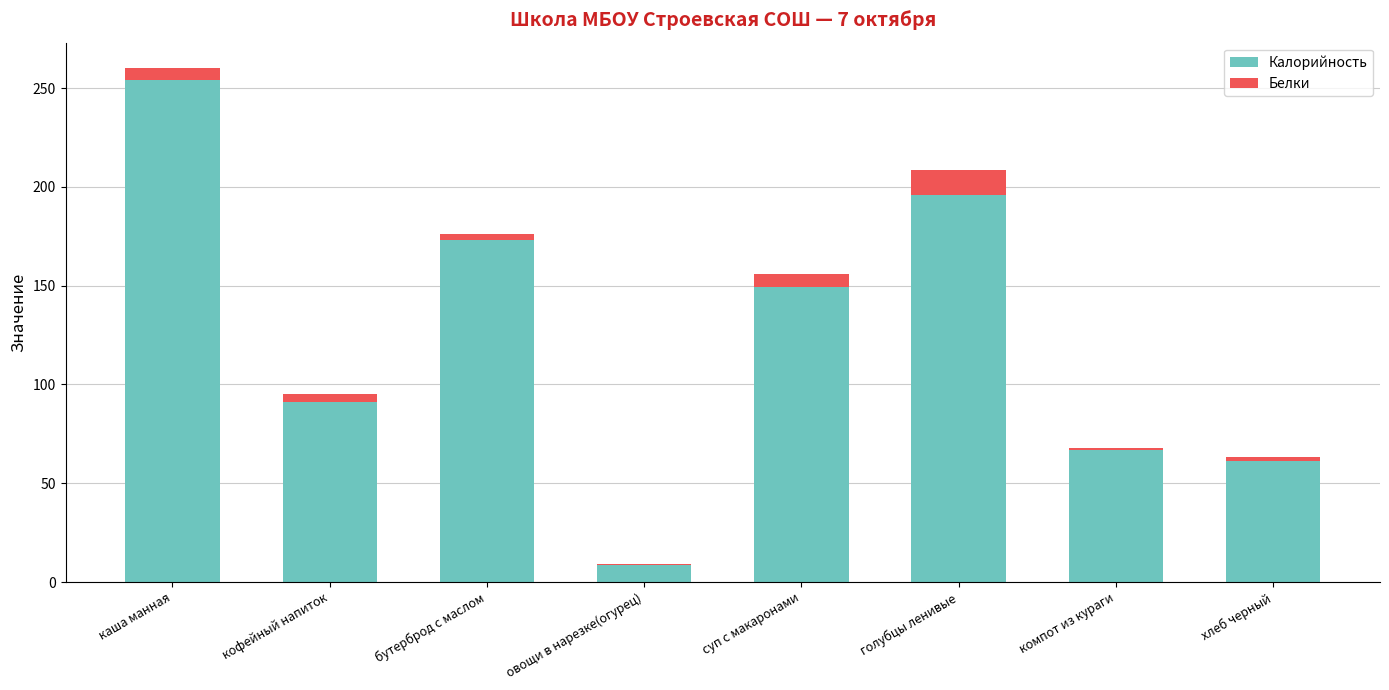

True or false: Калорийность has a value of 196.1 at голубцы ленивые.

True